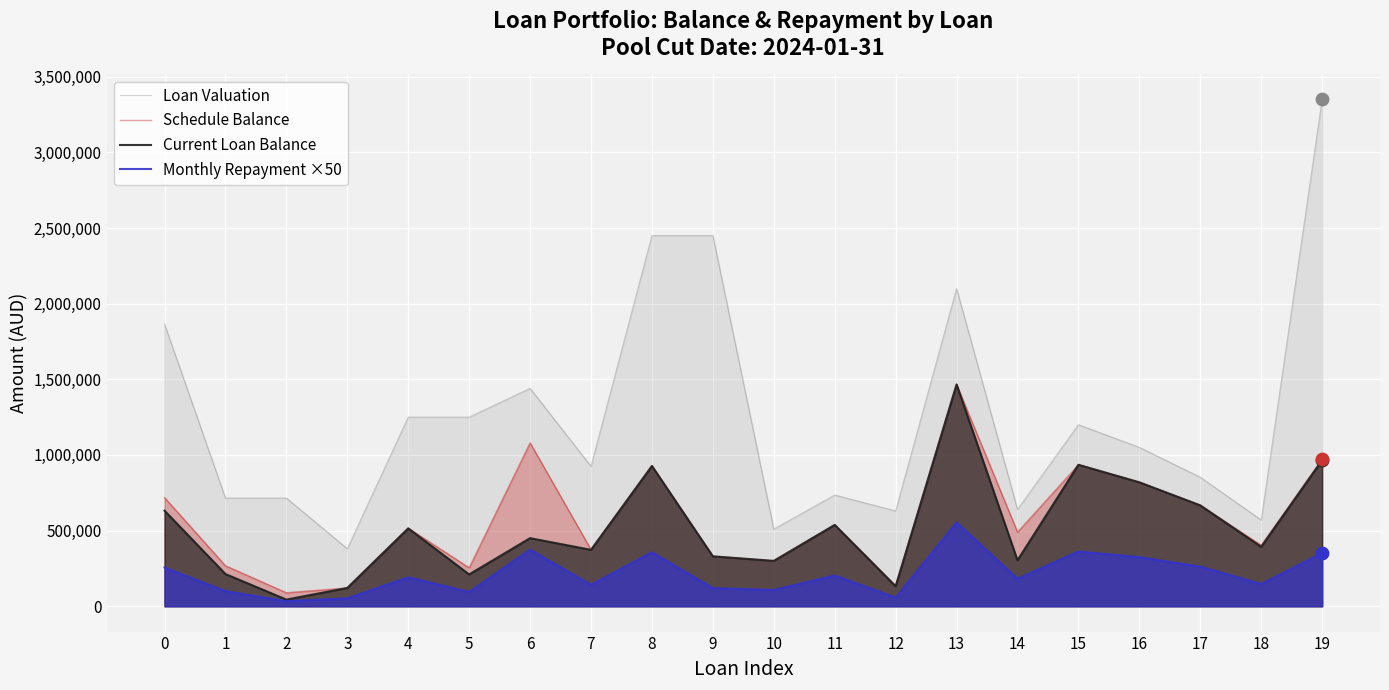

Is the value of Current Loan Balance at 4 greater than the value of Loan Valuation at 11?

No